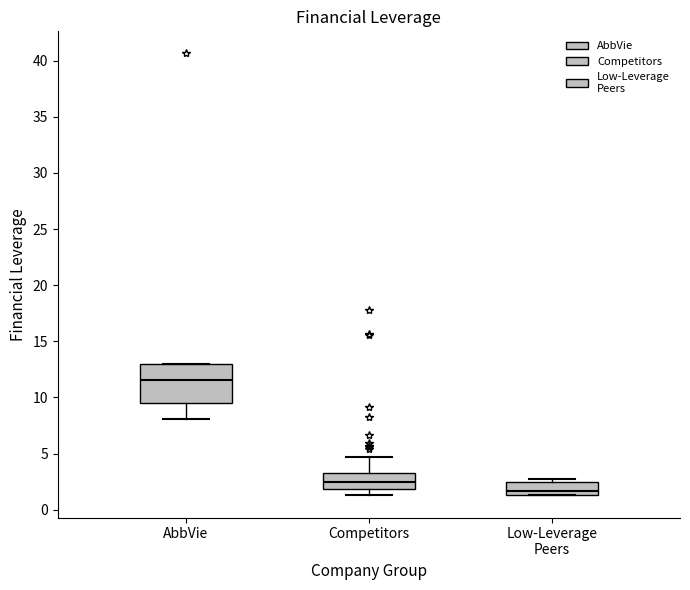

Reading left to right, read every box against the y-axis: the position of its median line, the range the box covers, and the ends of its whiskers. The values are not printed on the chart, so give them approximately, as read against the axis.

AbbVie: median 11.5, box 9.5 to 13.0, whiskers 8.0 to 13.0
Competitors: median 2.5, box 2.0 to 3.0, whiskers 1.5 to 4.5
Low-Leverage Peers: median 1.5 (just above the box's lower edge), box 1.5 to 2.5, whiskers 1.5 to 3.0